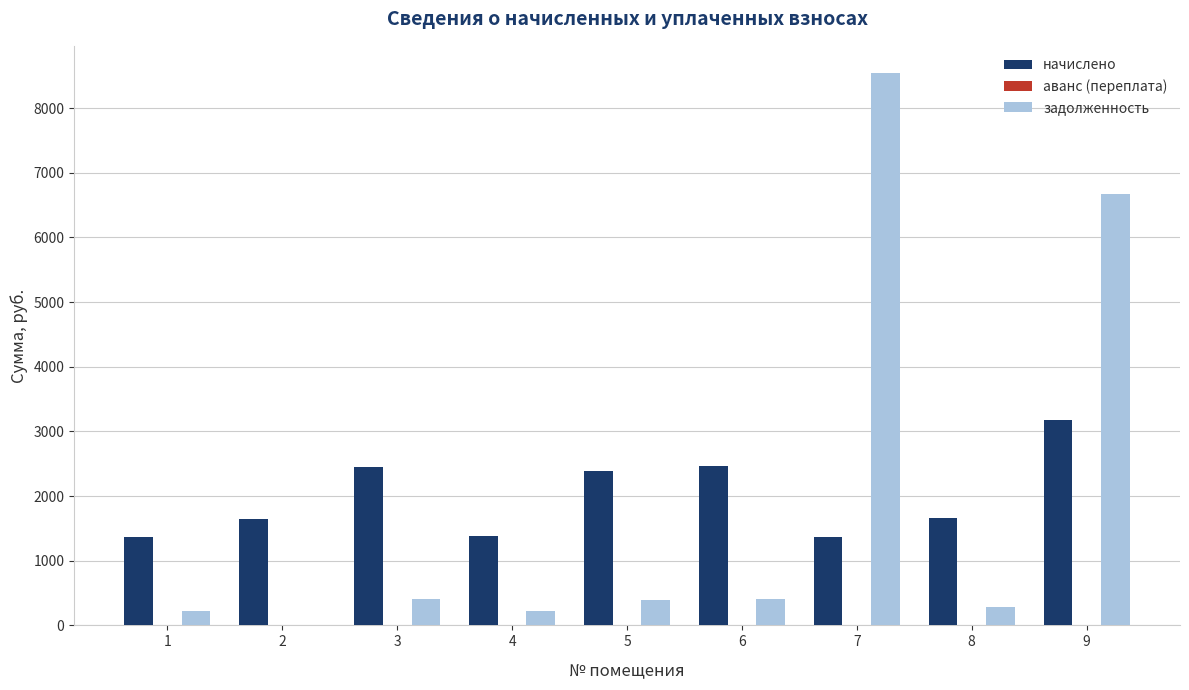

What value does the начислено series have at 1?

1366.6